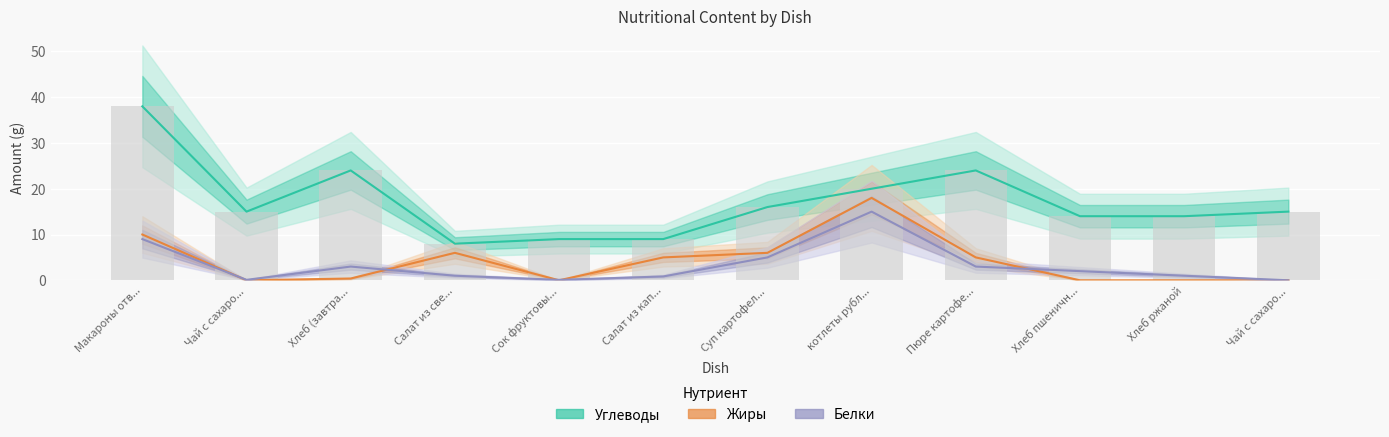

What is the difference between the maximum and second lowest values in the Жиры series?

18.0